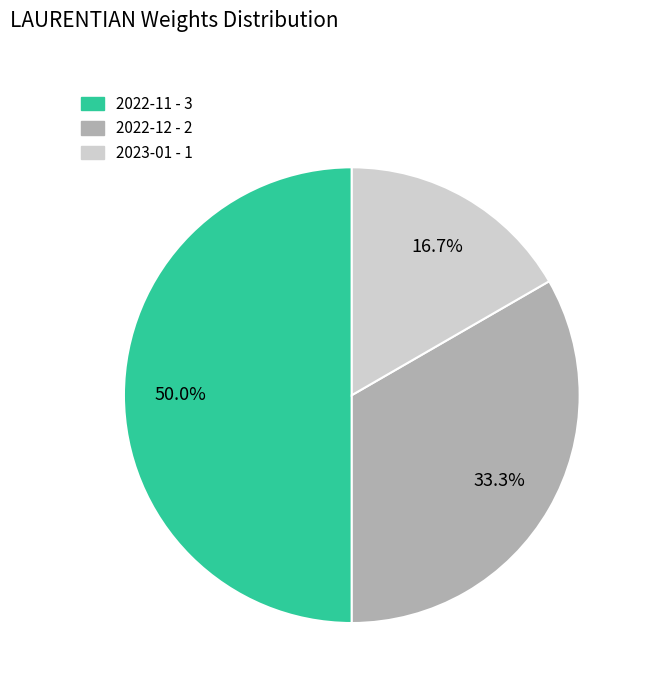

To the nearest percent, what portion does 2022-11 represent?

50%